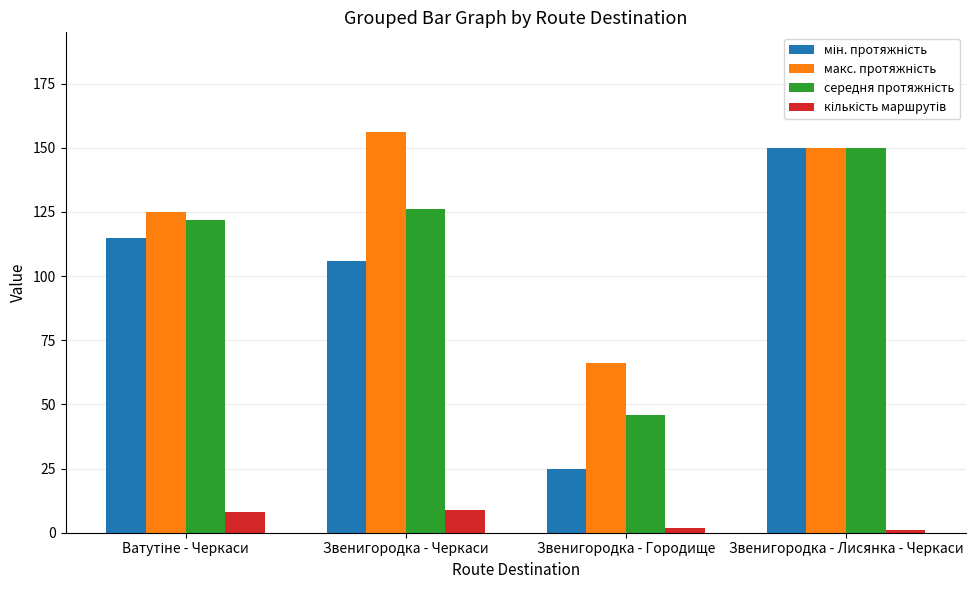

At how many categories does at least one series exceed 6?

4